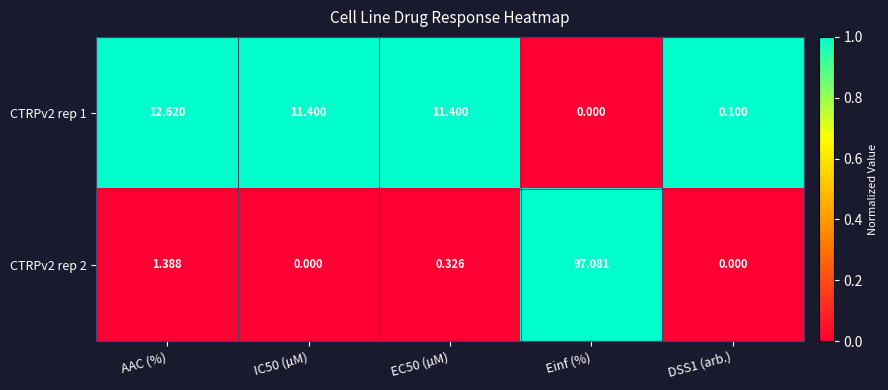

Where does the CTRPv2 rep 1 series first go above 11?

AAC (%)